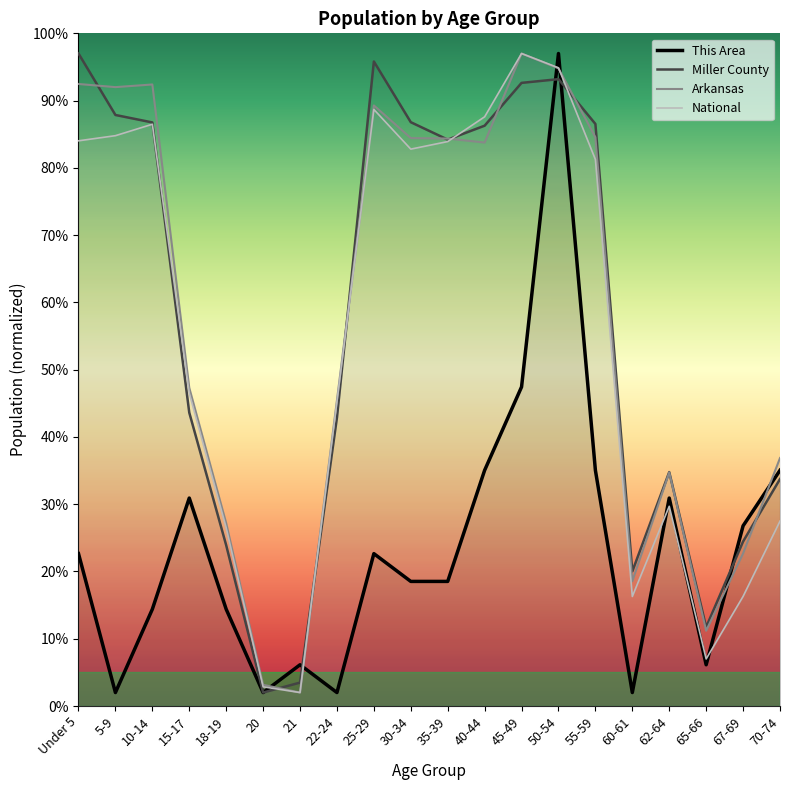

In This Area, how many points are higher than both neighbors (excluding endpoints)?

5